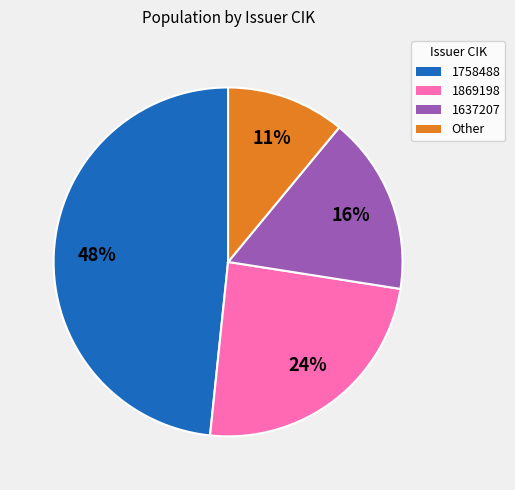

To the nearest percent, what is the difference between the largest and smallest slice percentages?

37%